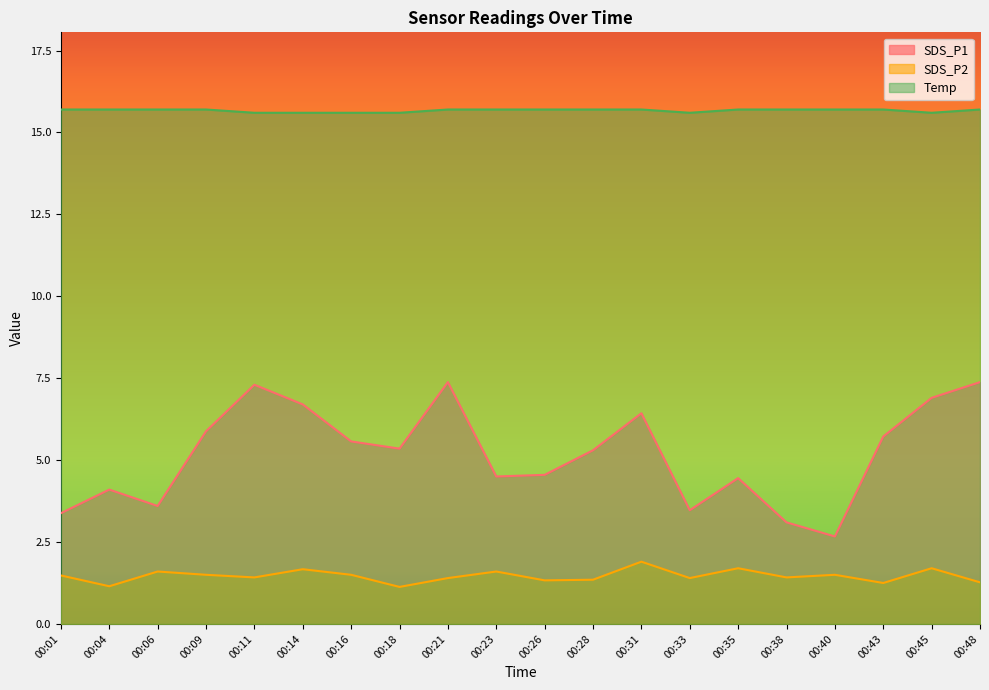

Reading right to left, extract all data points from this chart.

SDS_P1: 00:48=7.4	00:45=6.9	00:43=5.7	00:40=2.7	00:38=3.1	00:35=4.5	00:33=3.5	00:31=6.4	00:28=5.3	00:26=4.5	00:23=4.5	00:21=7.4	00:18=5.3	00:16=5.6	00:14=6.7	00:11=7.3	00:09=5.9	00:06=3.6	00:04=4.1	00:01=3.4
SDS_P2: 00:48=1.3	00:45=1.7	00:43=1.2	00:40=1.5	00:38=1.4	00:35=1.7	00:33=1.4	00:31=1.9	00:28=1.4	00:26=1.3	00:23=1.6	00:21=1.4	00:18=1.1	00:16=1.5	00:14=1.7	00:11=1.4	00:09=1.5	00:06=1.6	00:04=1.1	00:01=1.5
Temp: 00:48=15.7	00:45=15.6	00:43=15.7	00:40=15.7	00:38=15.7	00:35=15.7	00:33=15.6	00:31=15.7	00:28=15.7	00:26=15.7	00:23=15.7	00:21=15.7	00:18=15.6	00:16=15.6	00:14=15.6	00:11=15.6	00:09=15.7	00:06=15.7	00:04=15.7	00:01=15.7